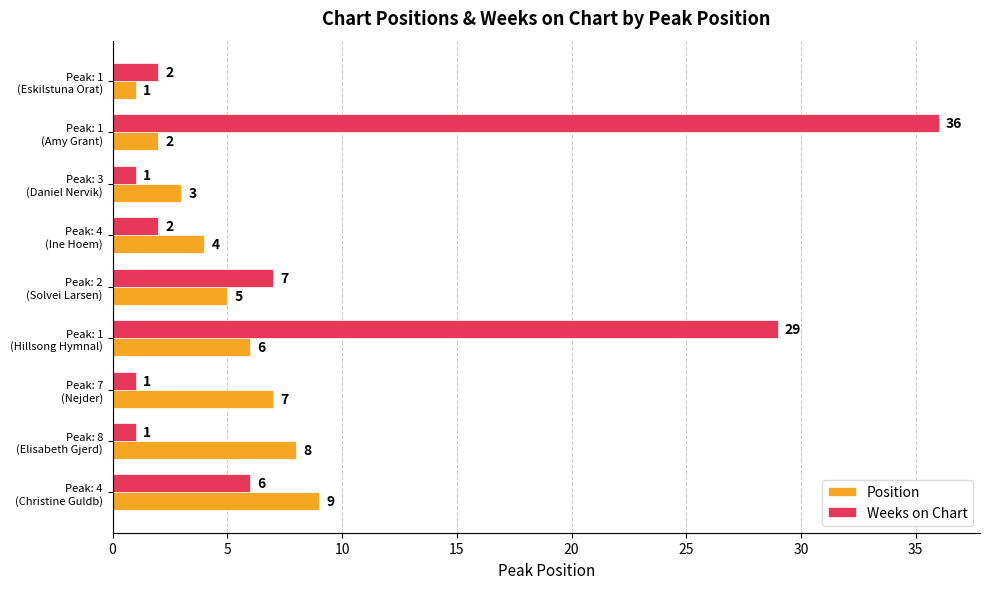

List the series in order of their overall mean, highest first.

Weeks on Chart, Position